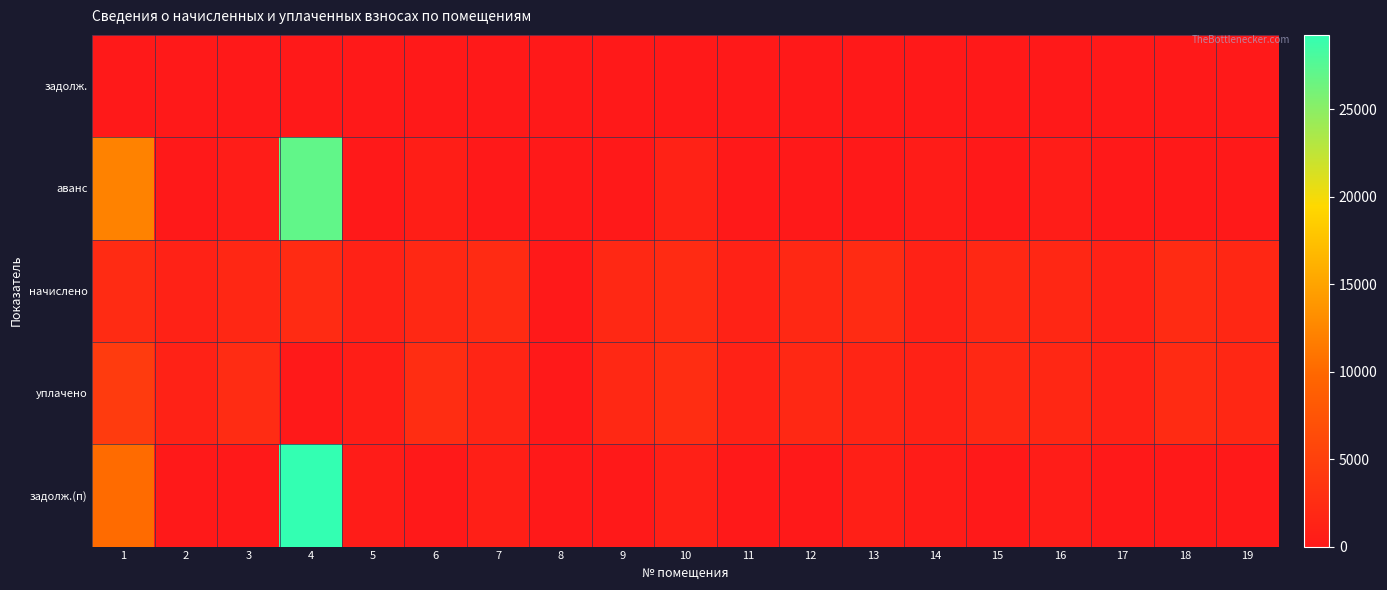

Reading left to right, what are all the values shown in this chart?

задолж.: 1=0.0	2=0.0	3=0.0	4=0.0	5=0.0	6=0.0	7=0.0	8=0.0	9=0.0	10=0.0	11=0.0	12=0.0	13=0.0	14=0.0	15=0.0	16=0.0	17=0.0	18=0.0	19=0.0
аванс: 1=12205.6	2=0.0	3=605.9	4=26995.2	5=0.0	6=640.3	7=0.0	8=0.0	9=0.0	10=1144.7	11=0.0	12=0.0	13=0.0	14=367.5	15=0.0	16=621.9	17=0.0	18=0.0	19=0.0
начислено: 1=2271.2	2=1102.4	3=1817.7	4=2271.2	5=1102.4	6=1920.9	7=2271.2	8=0.0	9=1920.9	10=2271.2	11=1102.4	12=1920.9	13=2271.2	14=1102.4	15=1920.9	16=1865.6	17=1098.7	18=2271.2	19=1876.7
уплачено: 1=4297.5	2=1102.4	3=2423.6	4=0.0	5=734.9	6=2561.2	7=1514.1	8=0.0	9=1921.2	10=2530.7	11=1102.4	12=1920.9	13=1514.1	14=1102.4	15=1920.9	16=1865.6	17=1098.7	18=2271.2	19=1876.7
задолж.(п): 1=10179.2	2=0.0	3=0.0	4=29266.3	5=367.5	6=0.0	7=757.1	8=0.0	9=0.0	10=885.1	11=0.0	12=0.0	13=757.1	14=367.5	15=0.0	16=621.9	17=0.0	18=0.0	19=0.0